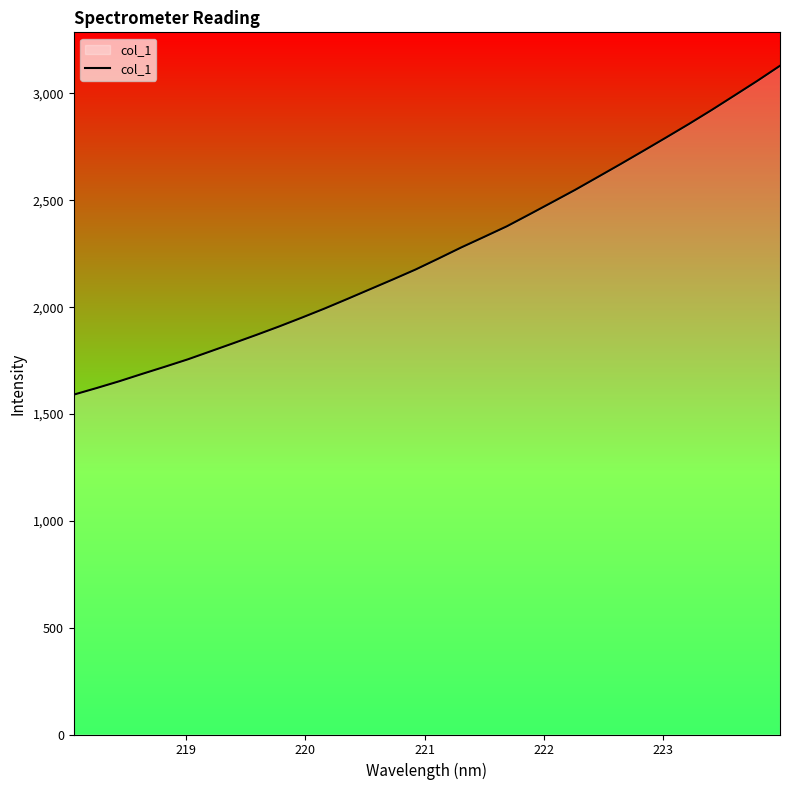

How many lines are shown in the chart?

1